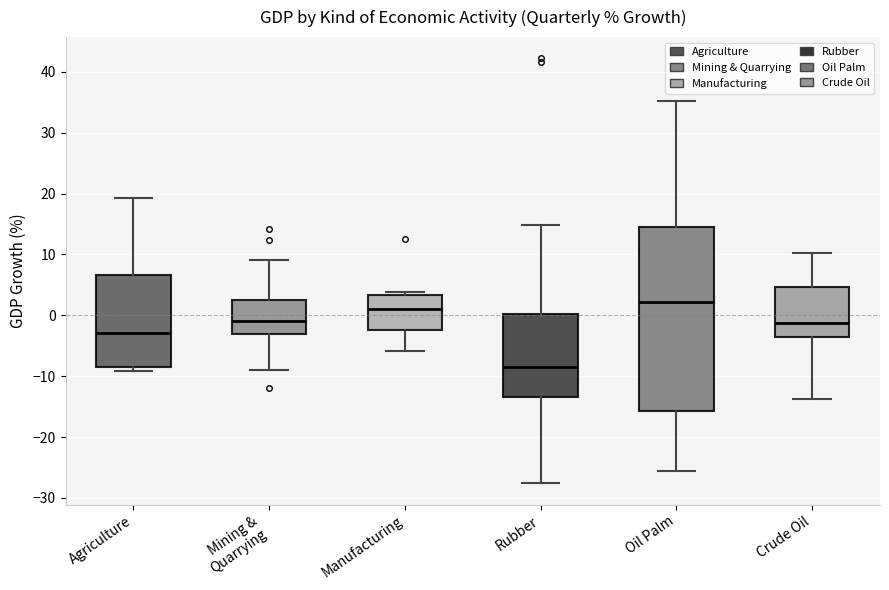

Where does the median line of the box for Manufacturing sit on the y-axis? The values are not printed on the chart, so give them approximately, as read against the axis.

1